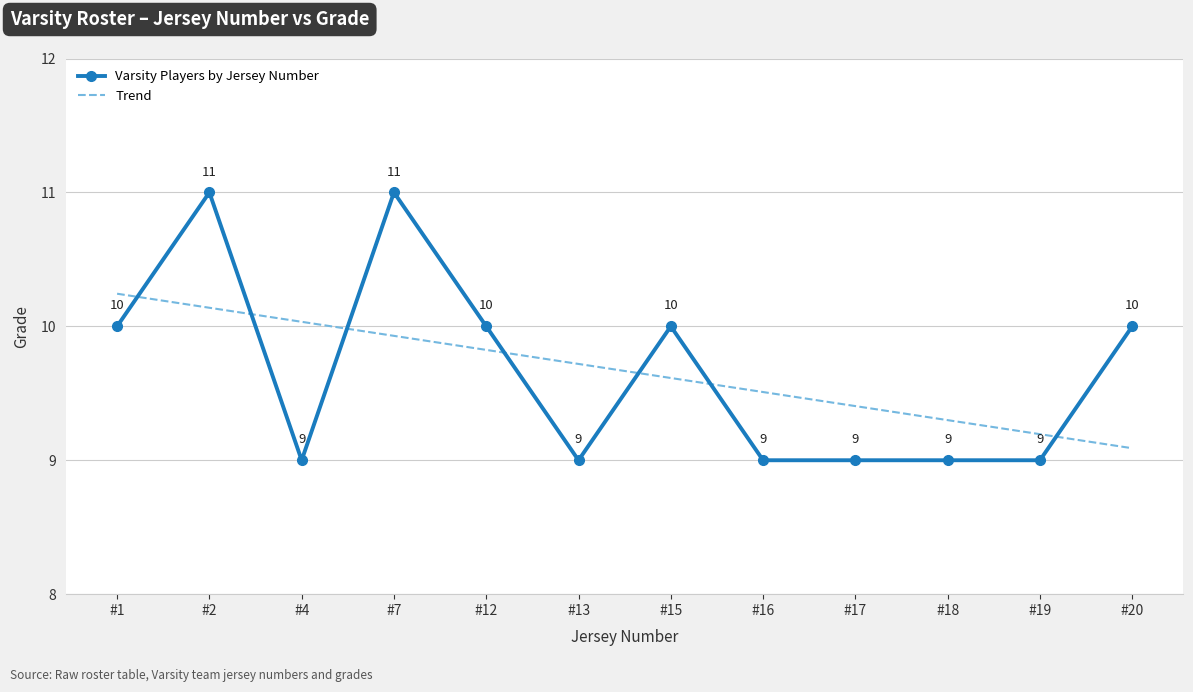

At #13, list the series in order from largest to smallest.

Trend, Varsity Players by Jersey Number